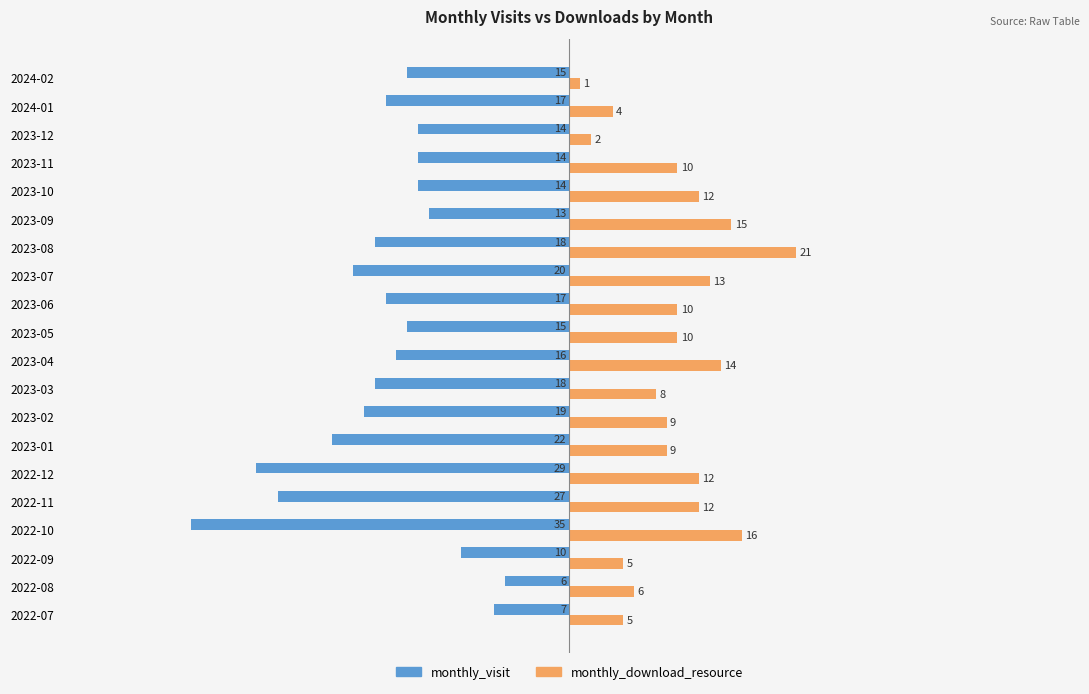

Is it true that monthly_visit equals -6 at 2022-08?

True